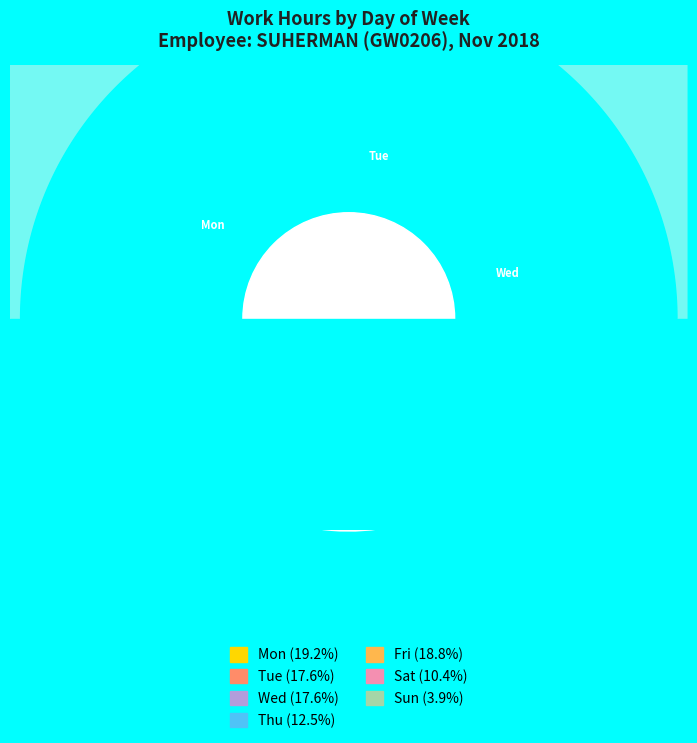

Which has a higher value, Sat or Sun?

Sat